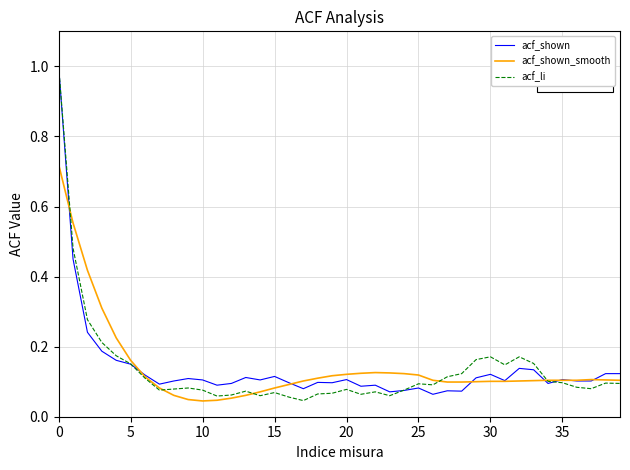

What is the highest value of the acf_shown series?

1.0